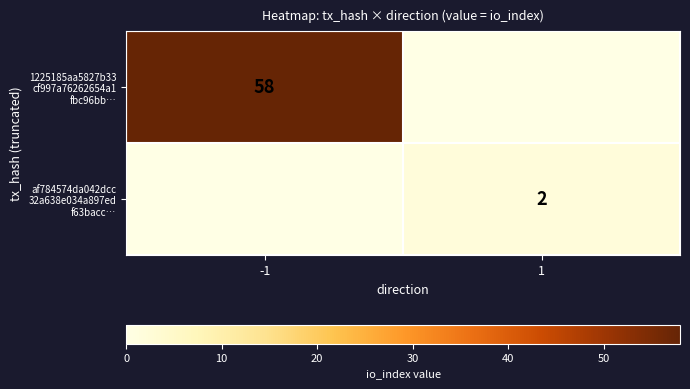

The af784574da042dcc 32a638e034a897ed f63bacc… series shows 2 at 1. True or false?

True